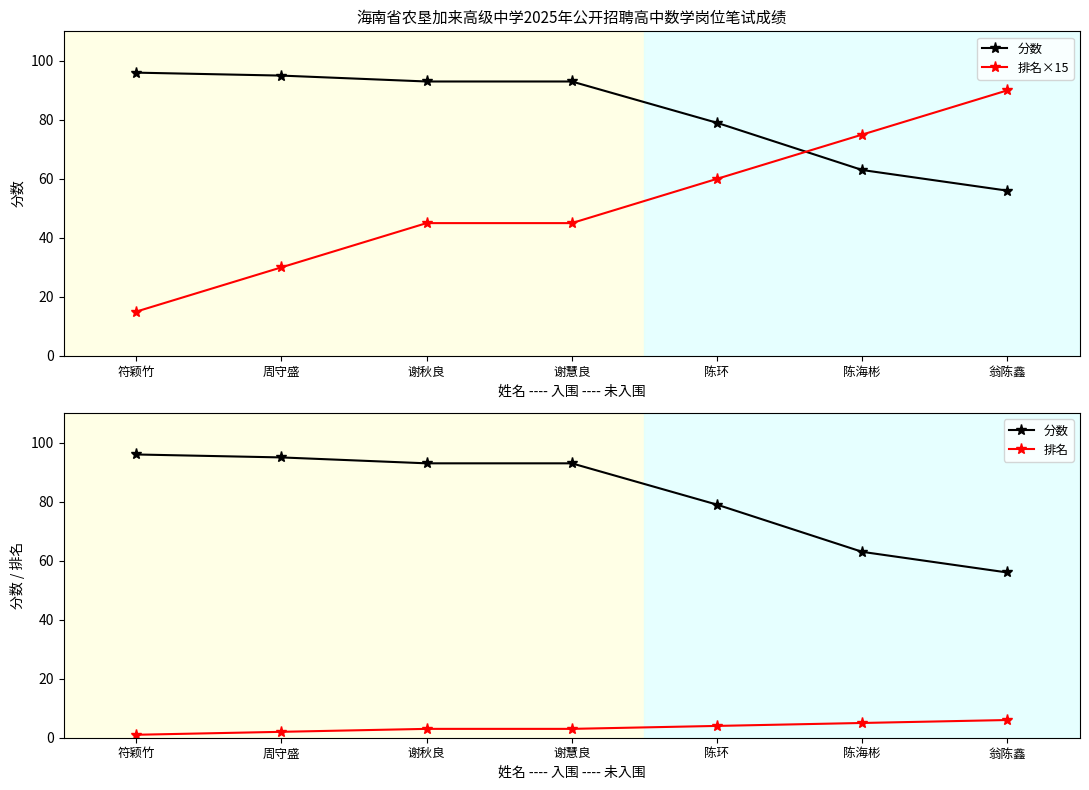

What is the difference between the second highest and minimum values in the 排名 series?

4